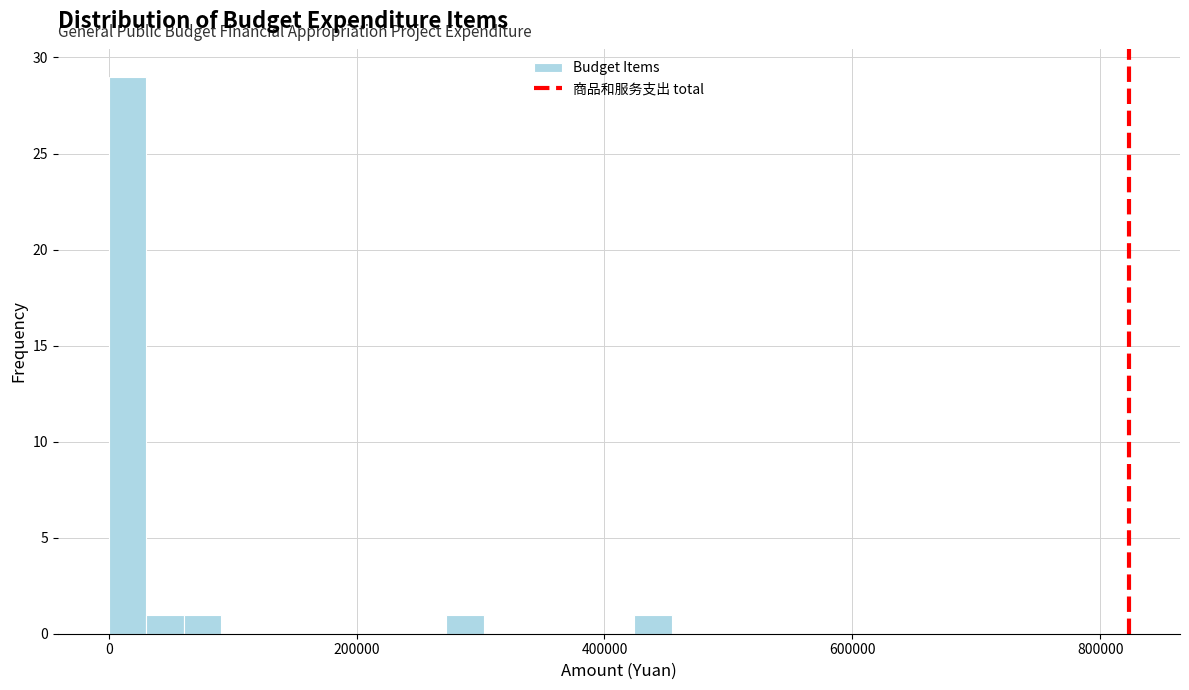

Around what value on the x-axis is the tallest bar? Give the approximate position of its centre, as read against the axis.

20000